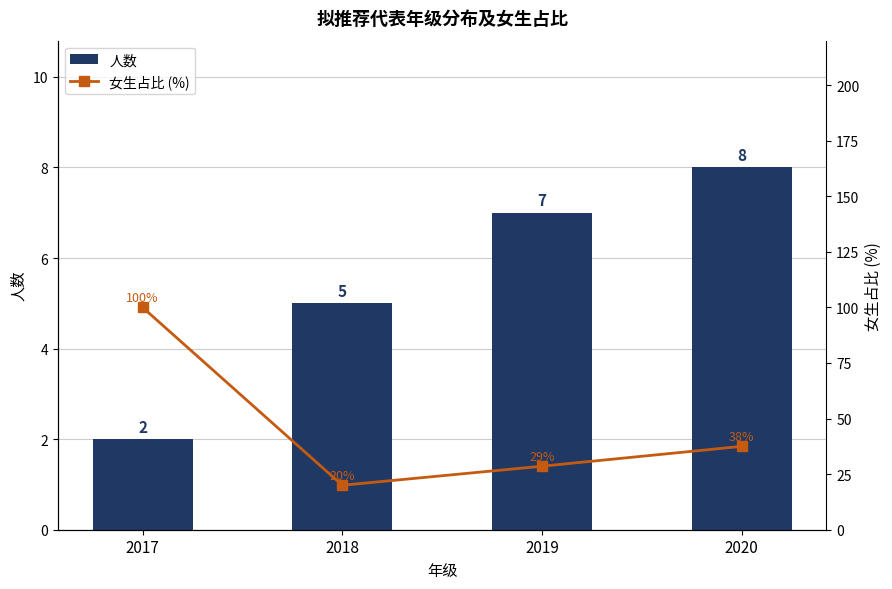

True or false: 人数 has a value of 8.0 at 2020.

True